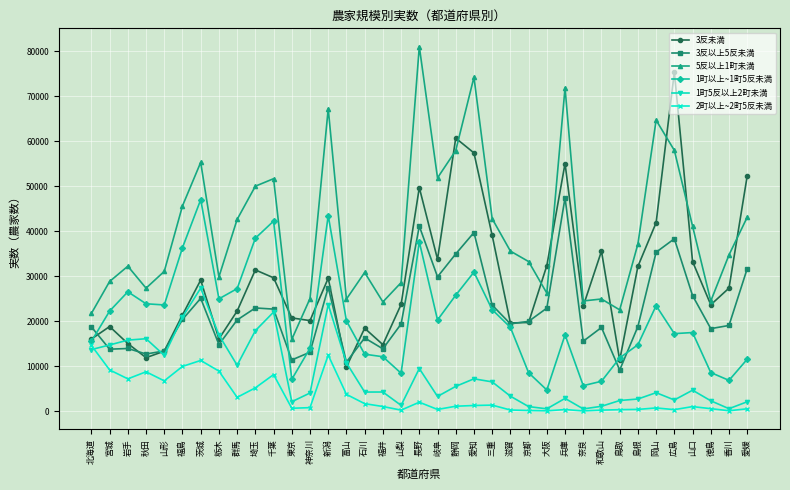

Is it true that 5反以上1町未満 equals 67187 at 新潟?

True